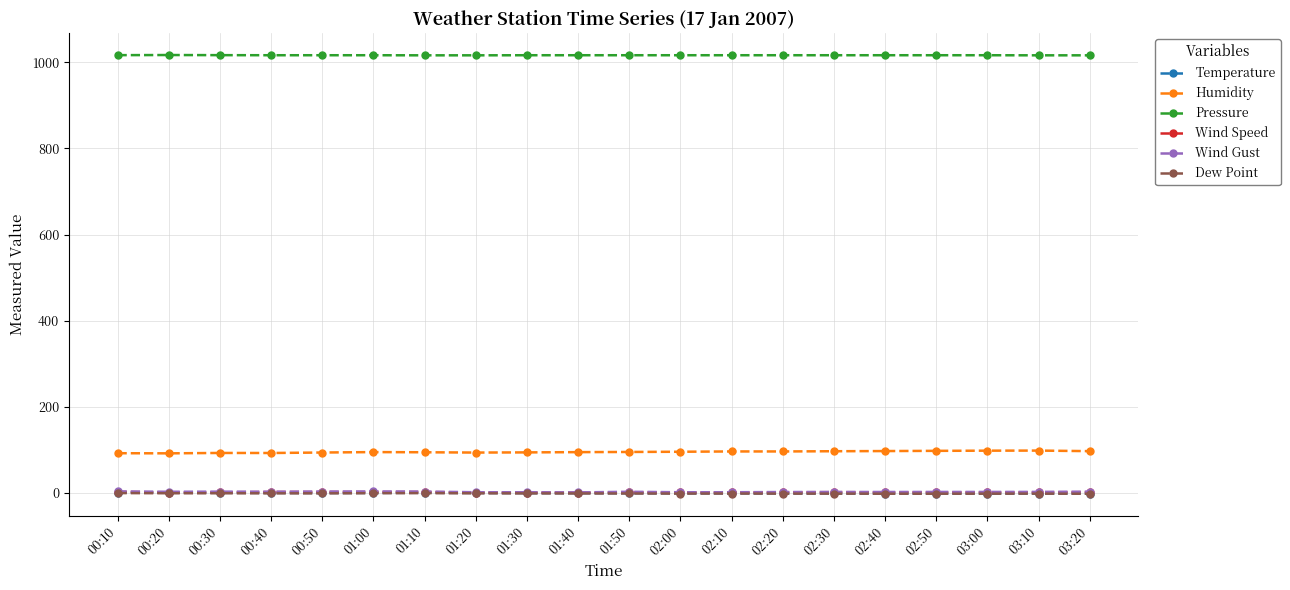

True or false: Wind Gust has more than 1 interior local peaks.

True